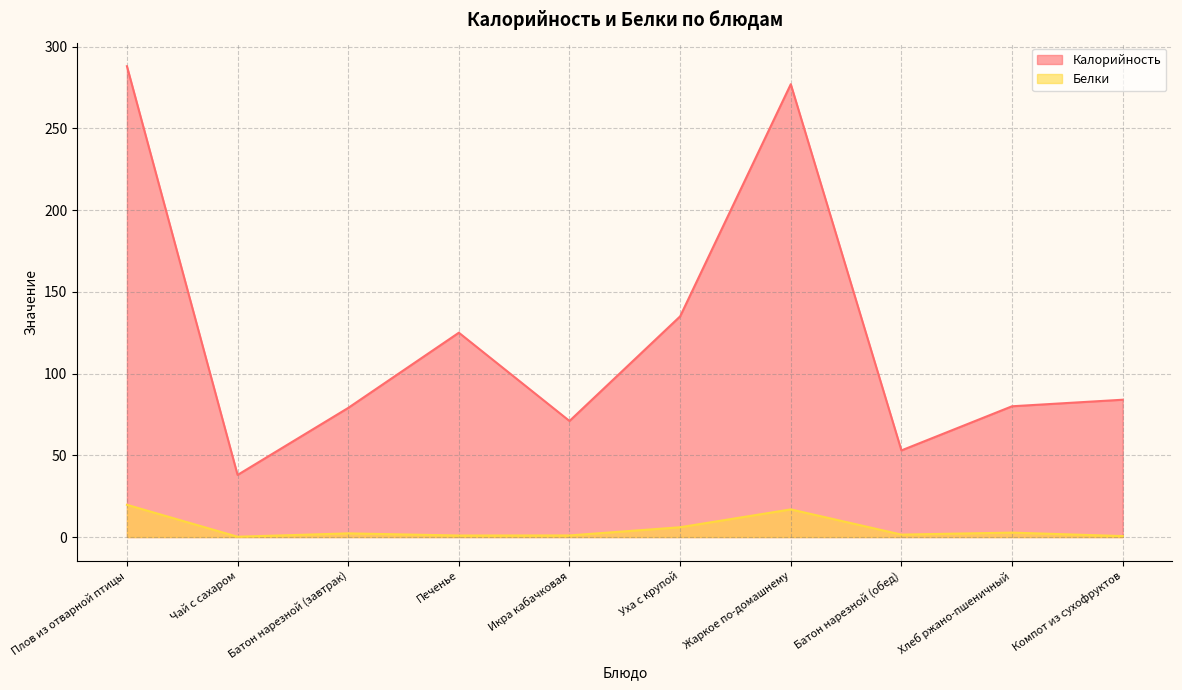

Reading left to right, extract all data points from this chart.

Калорийность: 288.0	38.0	79.0	125.0	71.0	135.0	277.0	53.0	80.0	84.0
Белки: 19.7	0.2	2.2	0.9	1.0	6.0	16.9	1.5	2.7	0.6